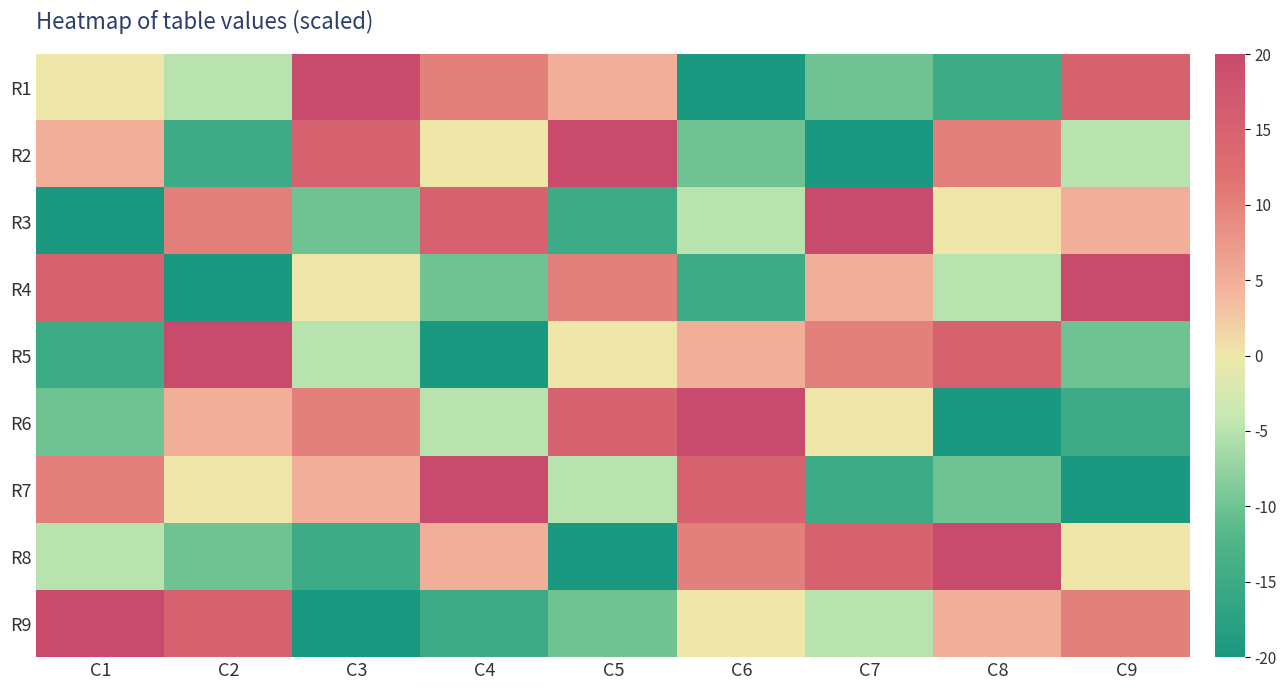

At how many categories does at least one series exceed 11?

9